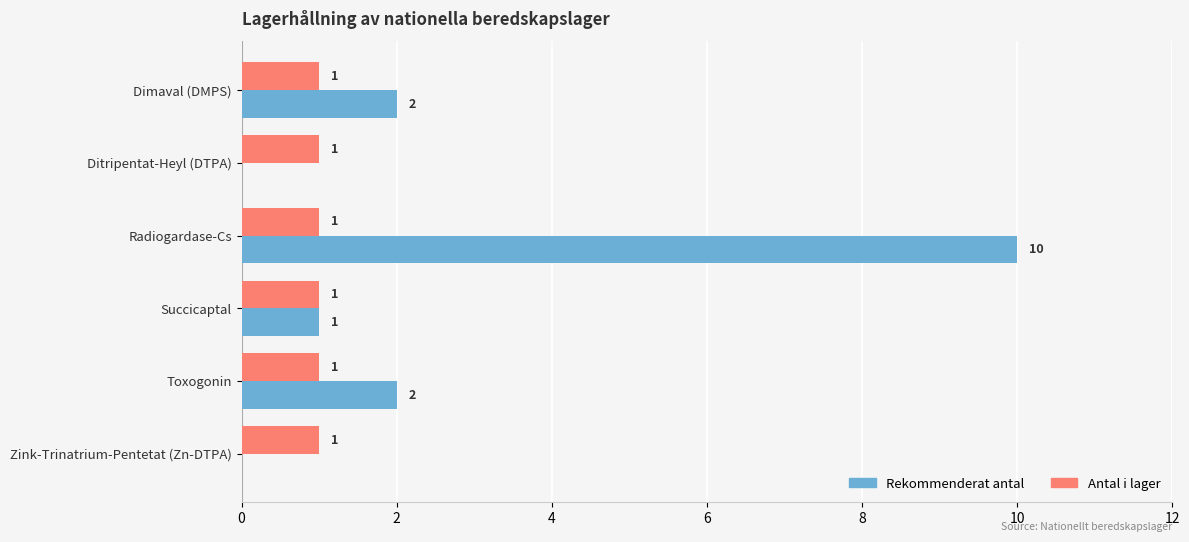

How many series are shown in this chart?

2